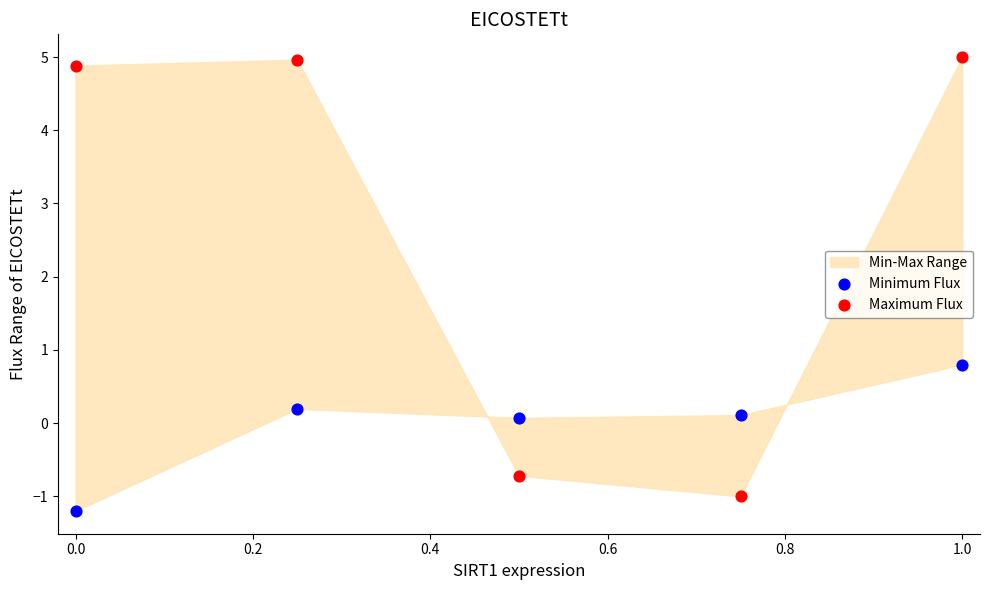

Across all data points, what is the range of X values (max minus min)?

1.0